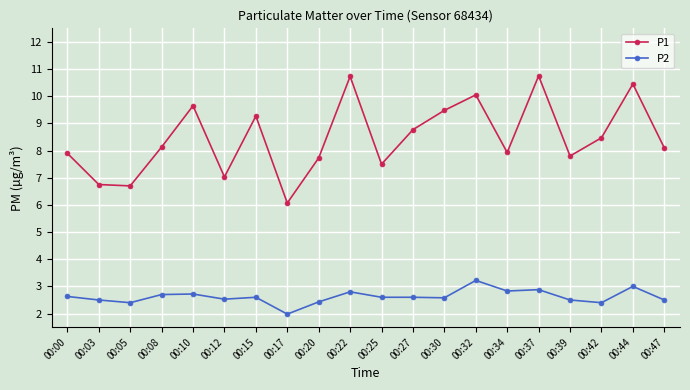

True or false: P2 and P1 intersect in this chart.

False